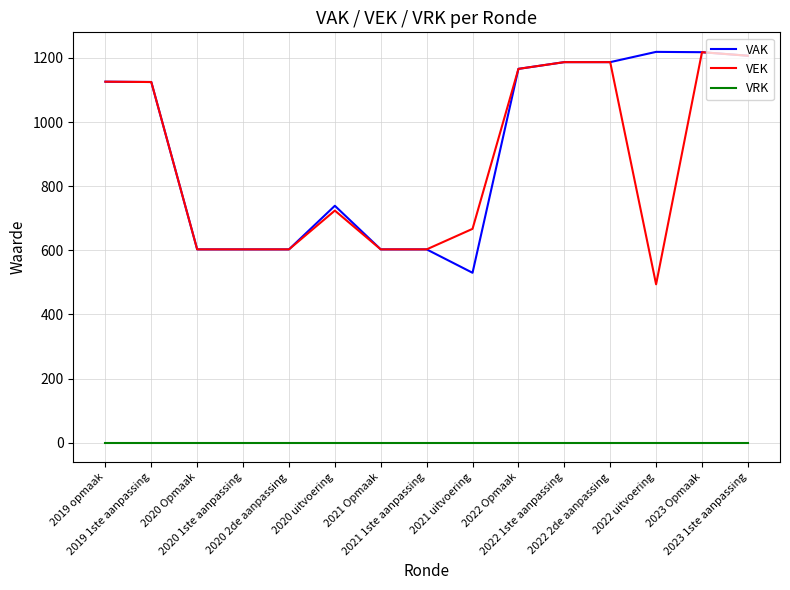

Which series has the widest spread of values?

VEK